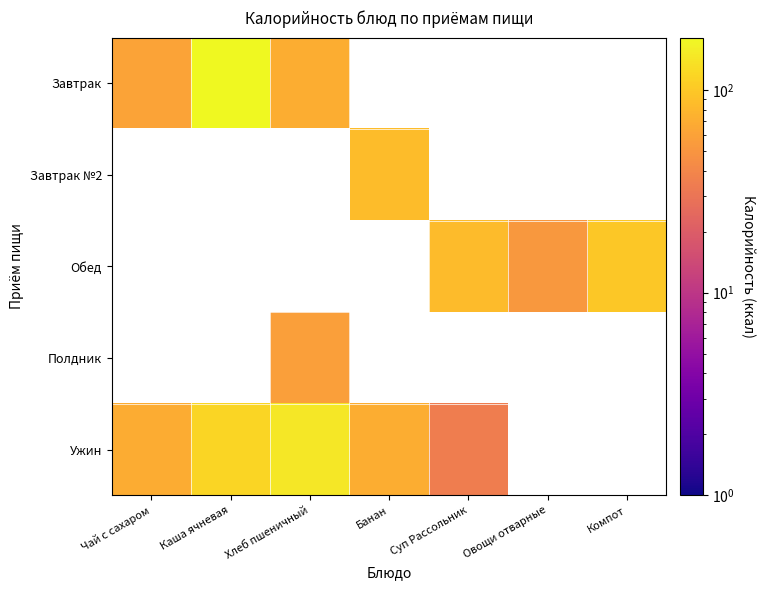

Is the value of Обед at Компот greater than the value of Полдник at Банан?

No